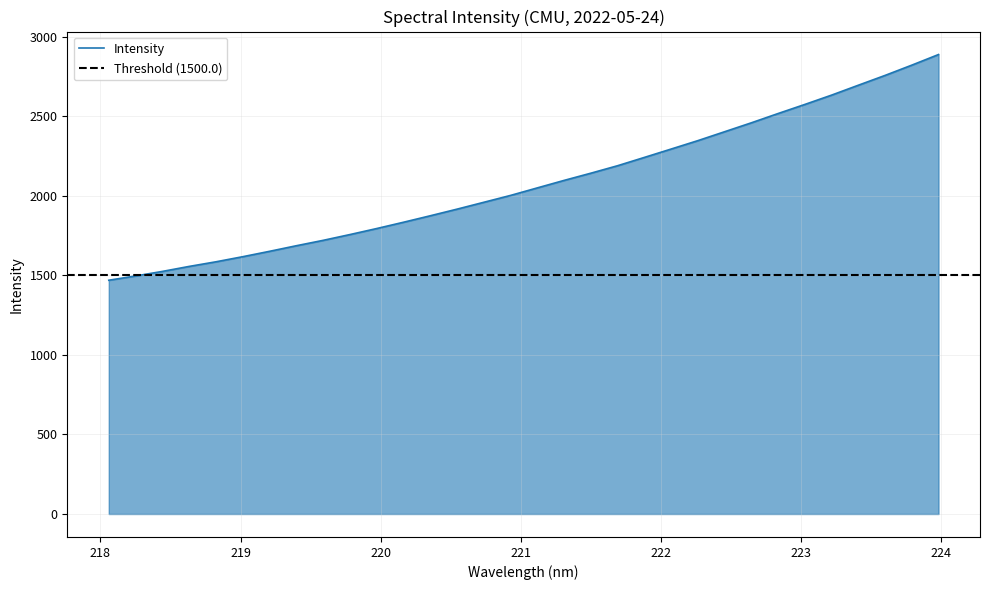

What is the lowest value of the Intensity series?

1469.0